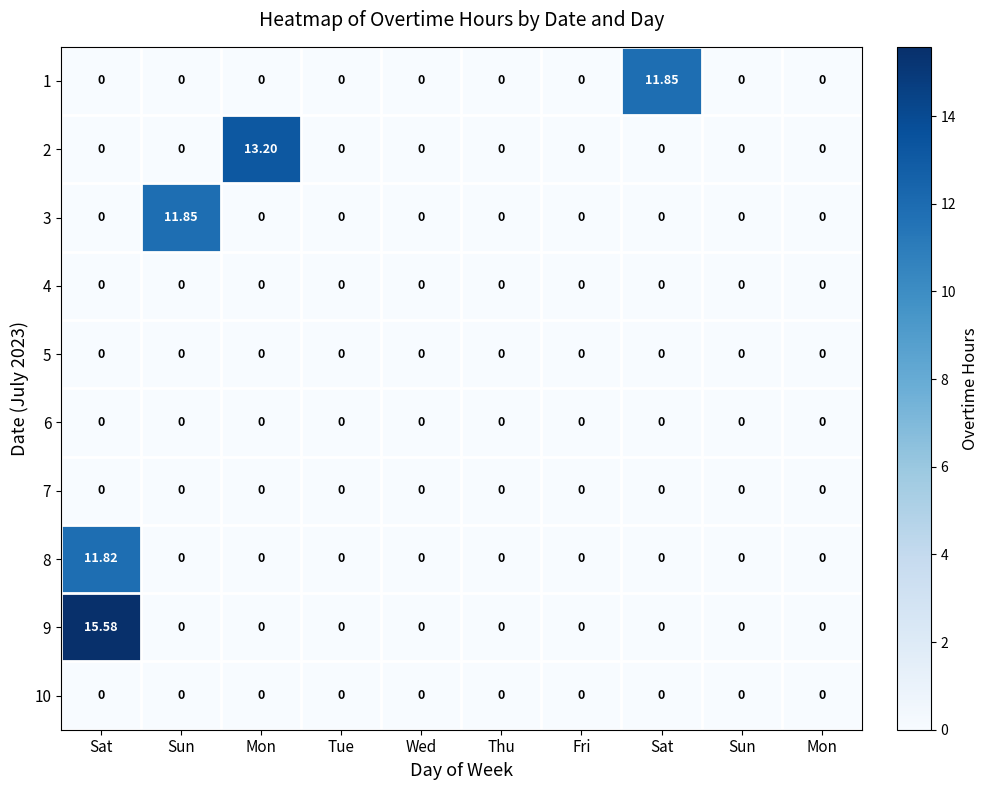

Reading left to right, extract all data points from this chart.

1: Sat=0.0	Sun=0.0	Mon=0.0	Tue=0.0	Wed=0.0	Thu=0.0	Fri=0.0	Sat=11.8	Sun=0.0	Mon=0.0
2: Sat=0.0	Sun=0.0	Mon=13.2	Tue=0.0	Wed=0.0	Thu=0.0	Fri=0.0	Sat=0.0	Sun=0.0	Mon=0.0
3: Sat=0.0	Sun=11.8	Mon=0.0	Tue=0.0	Wed=0.0	Thu=0.0	Fri=0.0	Sat=0.0	Sun=0.0	Mon=0.0
4: Sat=0.0	Sun=0.0	Mon=0.0	Tue=0.0	Wed=0.0	Thu=0.0	Fri=0.0	Sat=0.0	Sun=0.0	Mon=0.0
5: Sat=0.0	Sun=0.0	Mon=0.0	Tue=0.0	Wed=0.0	Thu=0.0	Fri=0.0	Sat=0.0	Sun=0.0	Mon=0.0
6: Sat=0.0	Sun=0.0	Mon=0.0	Tue=0.0	Wed=0.0	Thu=0.0	Fri=0.0	Sat=0.0	Sun=0.0	Mon=0.0
7: Sat=0.0	Sun=0.0	Mon=0.0	Tue=0.0	Wed=0.0	Thu=0.0	Fri=0.0	Sat=0.0	Sun=0.0	Mon=0.0
8: Sat=11.8	Sun=0.0	Mon=0.0	Tue=0.0	Wed=0.0	Thu=0.0	Fri=0.0	Sat=0.0	Sun=0.0	Mon=0.0
9: Sat=15.6	Sun=0.0	Mon=0.0	Tue=0.0	Wed=0.0	Thu=0.0	Fri=0.0	Sat=0.0	Sun=0.0	Mon=0.0
10: Sat=0.0	Sun=0.0	Mon=0.0	Tue=0.0	Wed=0.0	Thu=0.0	Fri=0.0	Sat=0.0	Sun=0.0	Mon=0.0